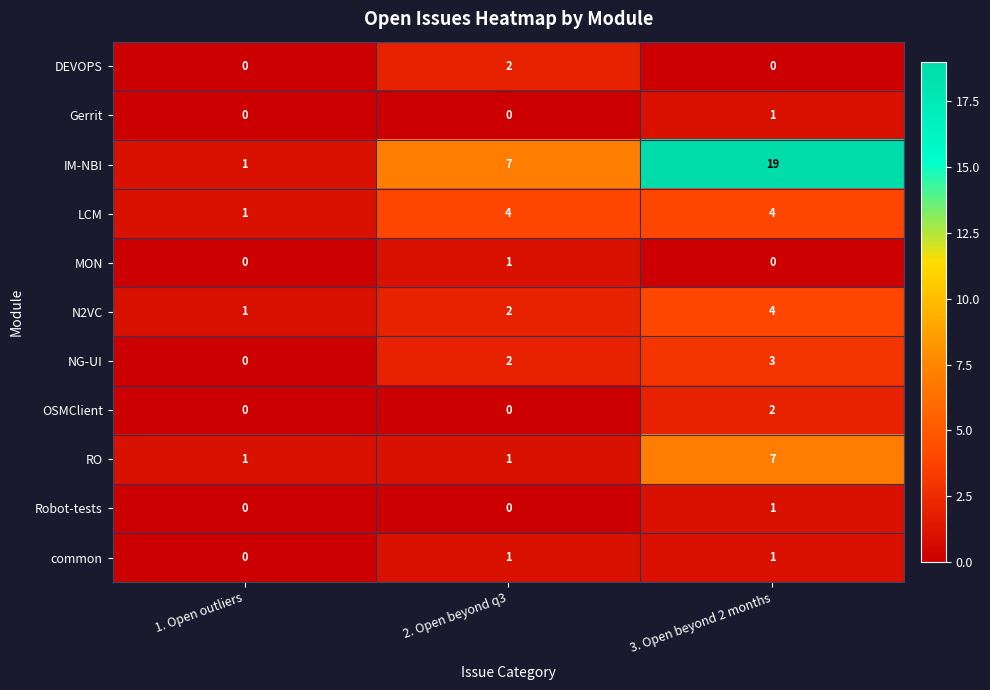

Count the Robot-tests values in the range 0 to 1.

3